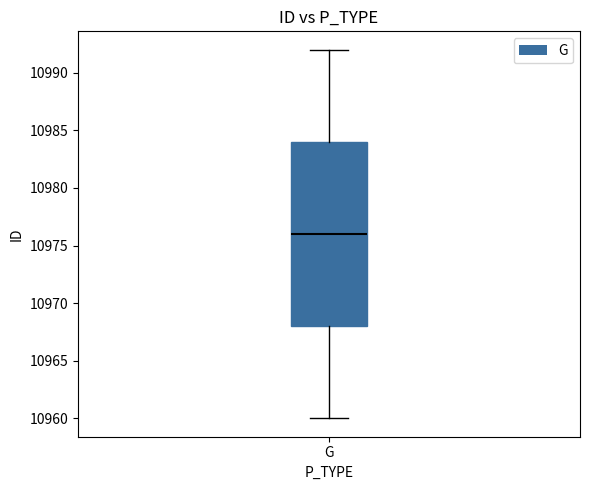

Transcribe this box plot: give where the median line is, the range the box spans, and where the two whiskers end, as read against the y-axis. The values are not printed on the chart, so give them approximately, as read against the axis.

median 10976, box 10968 to 10984, whiskers 10960 to 10992